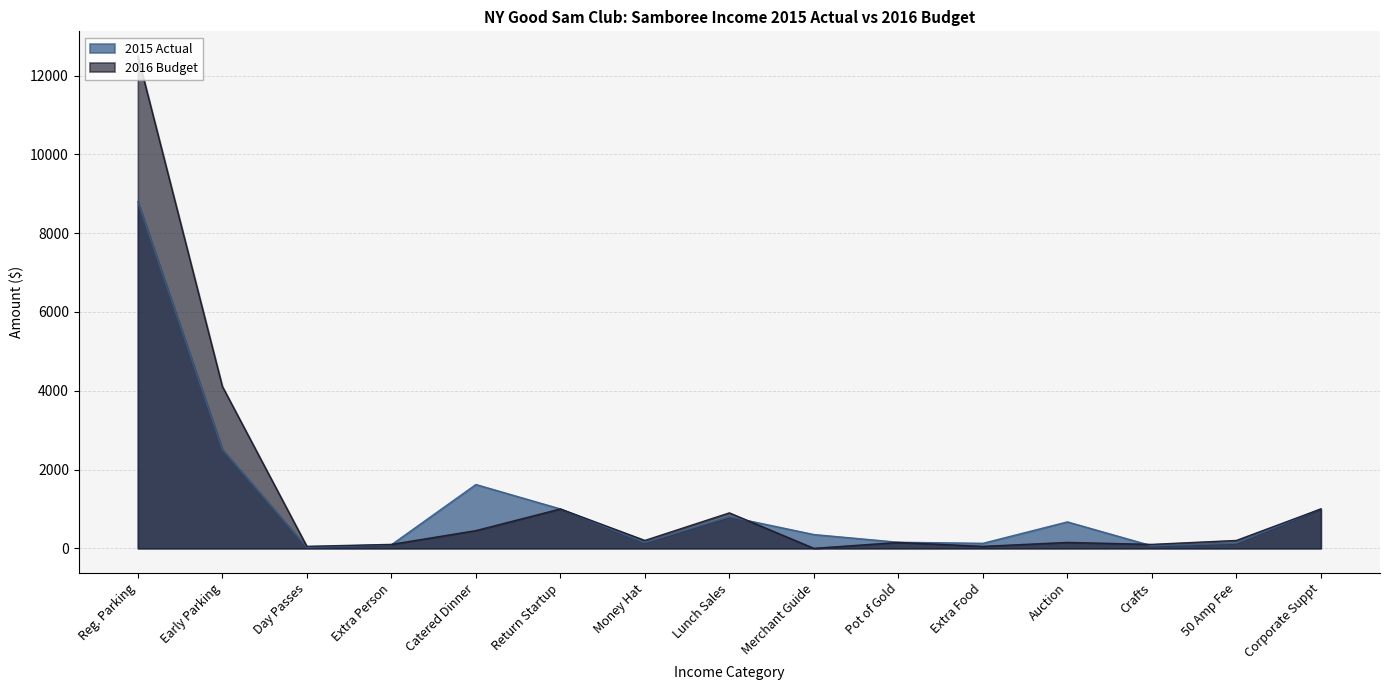

At which category is the sum across all series the highest?

Reg. Parking